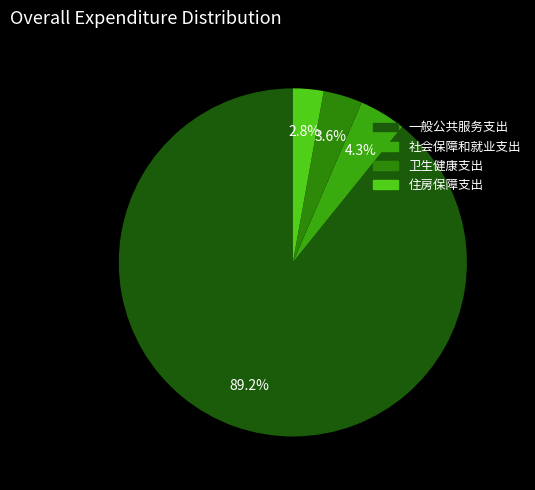

How many slices are in this pie chart?

4